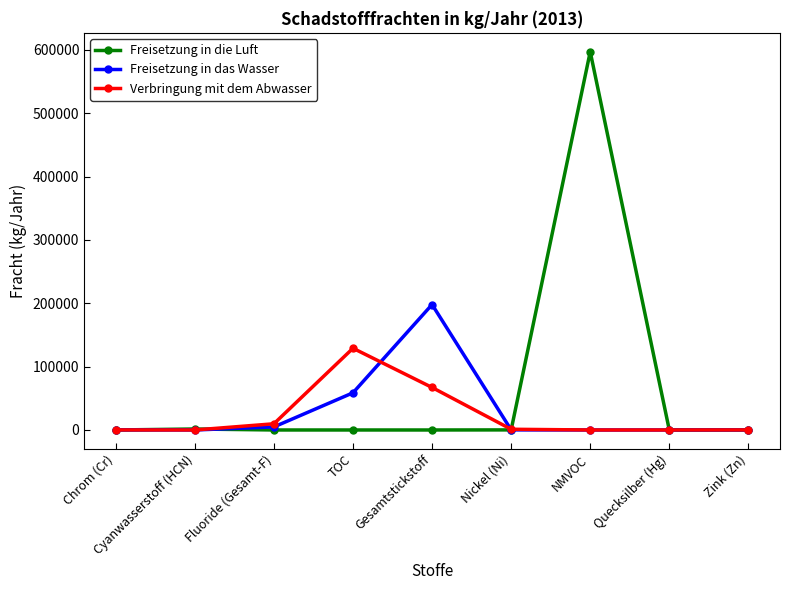

What position from the left is NMVOC?

7